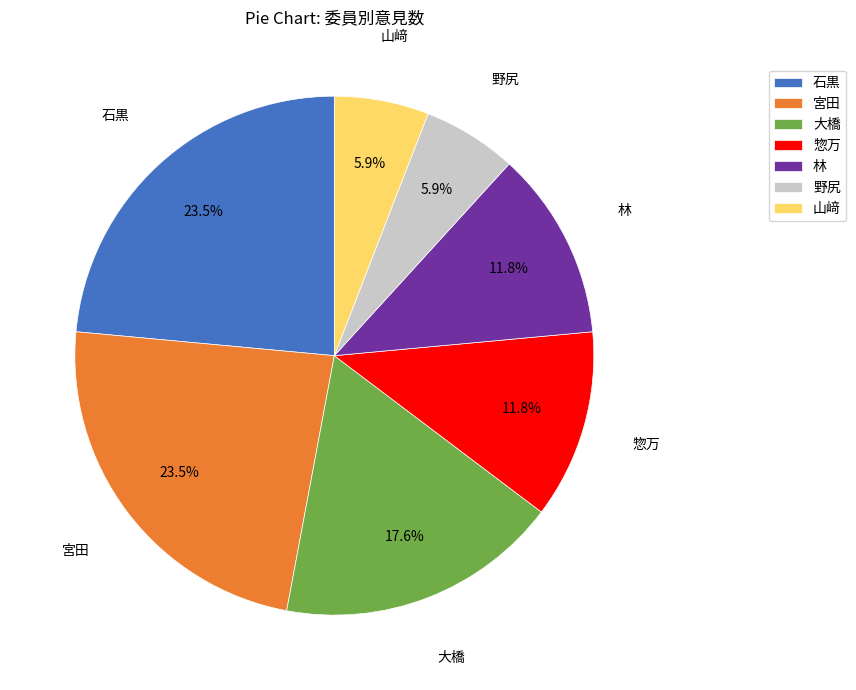

To the nearest percent, what is the combined percentage of 大橋 and 石黒?

41%